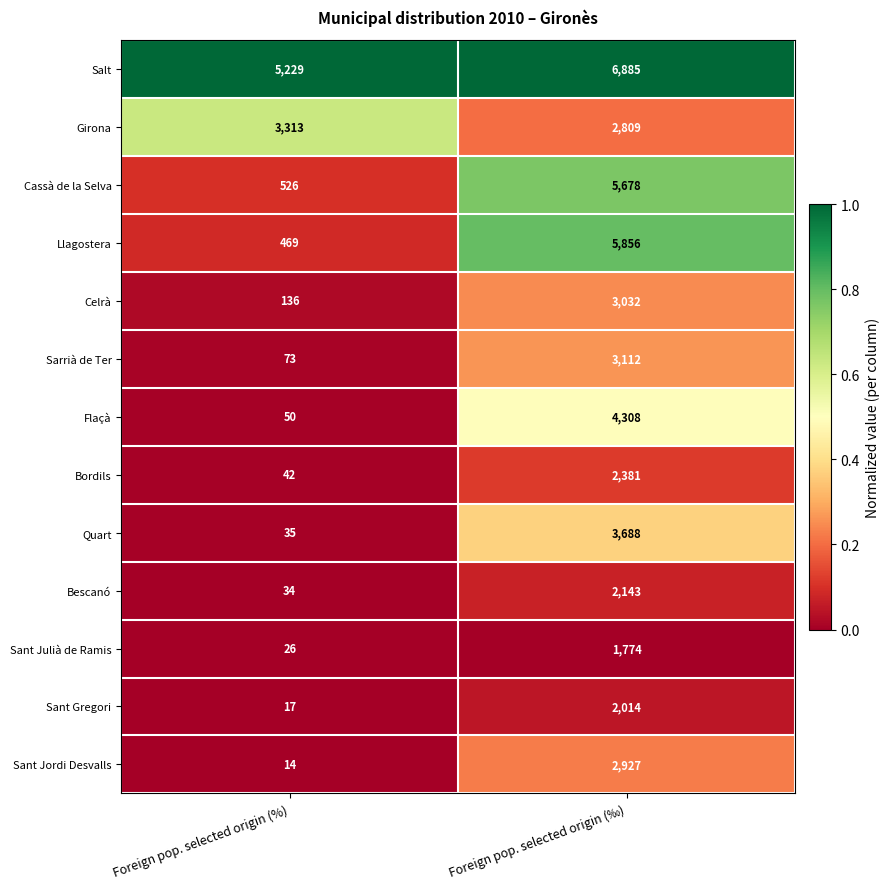

True or false: Bescanó has a value of 458 at Foreign pop. selected origin (‰).

False